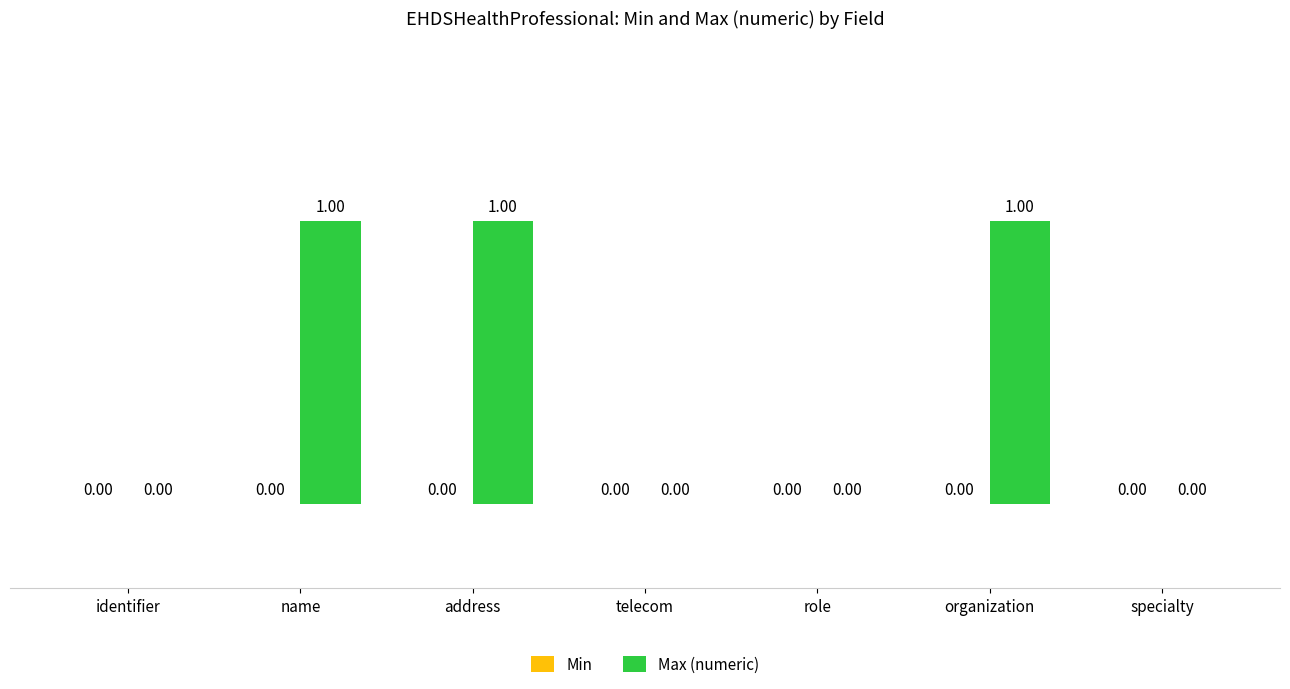

What is the change in value from identifier to name?

+1